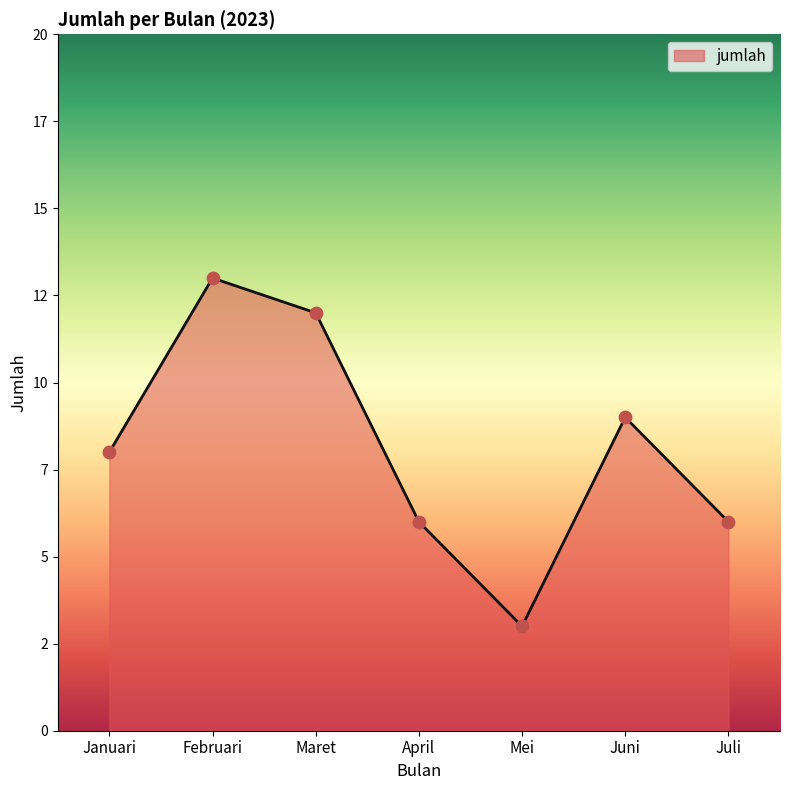

Does the chart have visible grid lines?

No